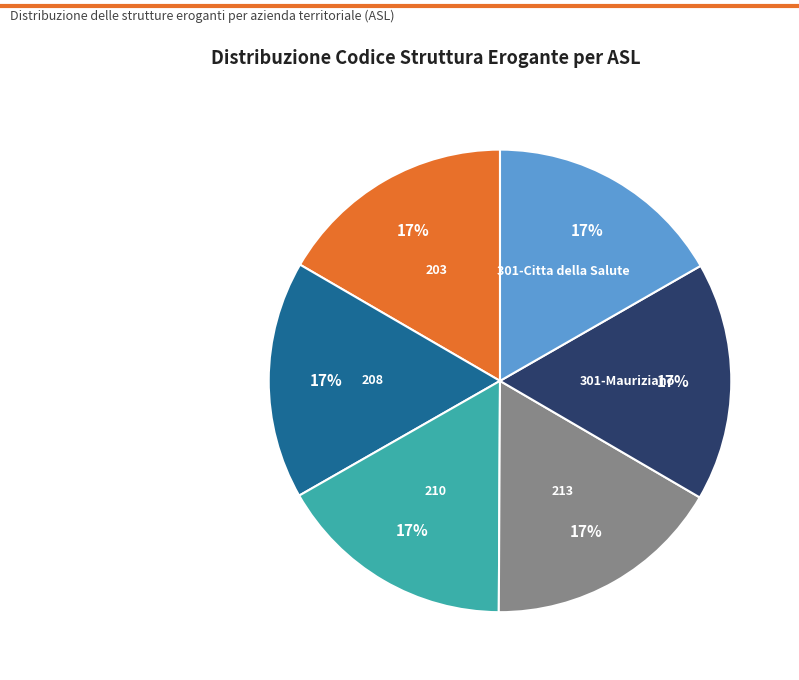

Is the sum of 208 and 210 greater than half?

No